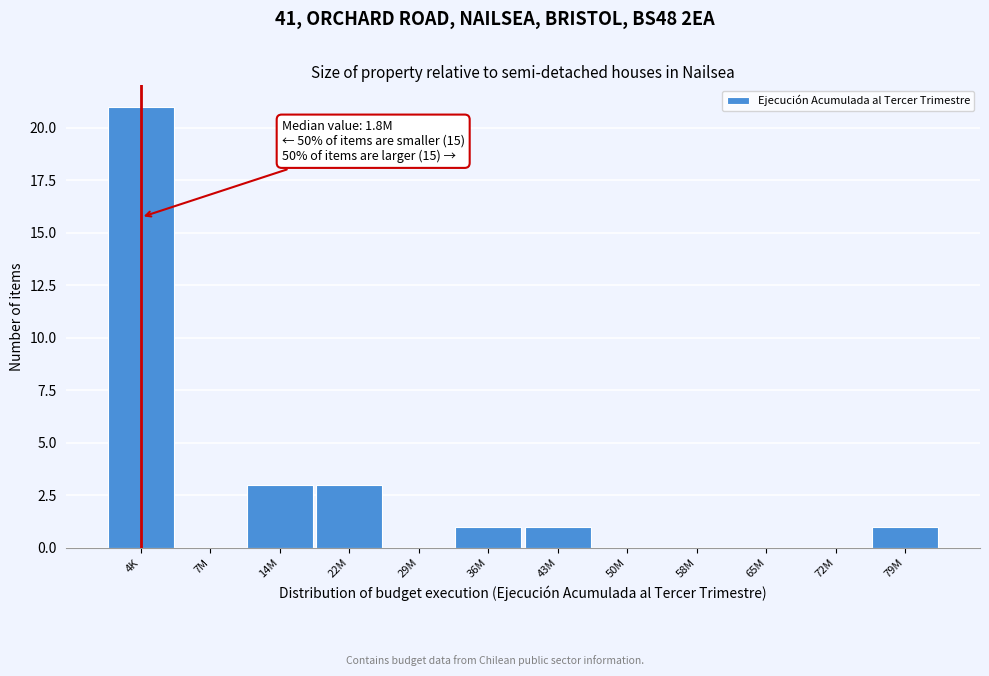

Reading right to left, extract all data points from this chart.

79M=1	72M=0	65M=0	58M=0	50M=0	43M=1	36M=1	29M=0	22M=3	14M=3	7M=0	4K=21